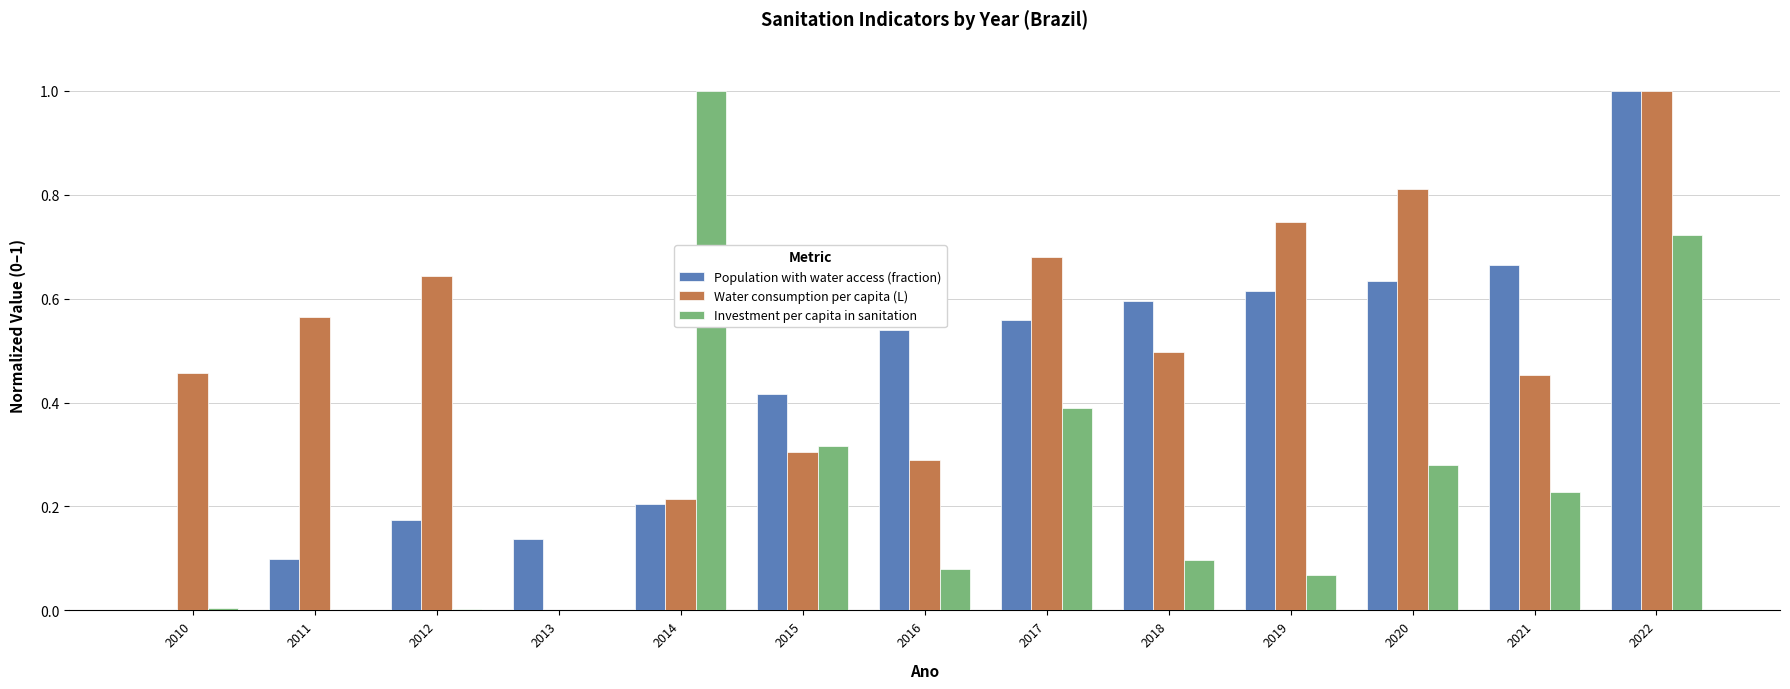

What is the sum of the Population with water access (fraction) values at 2019 and 2021?

1.3